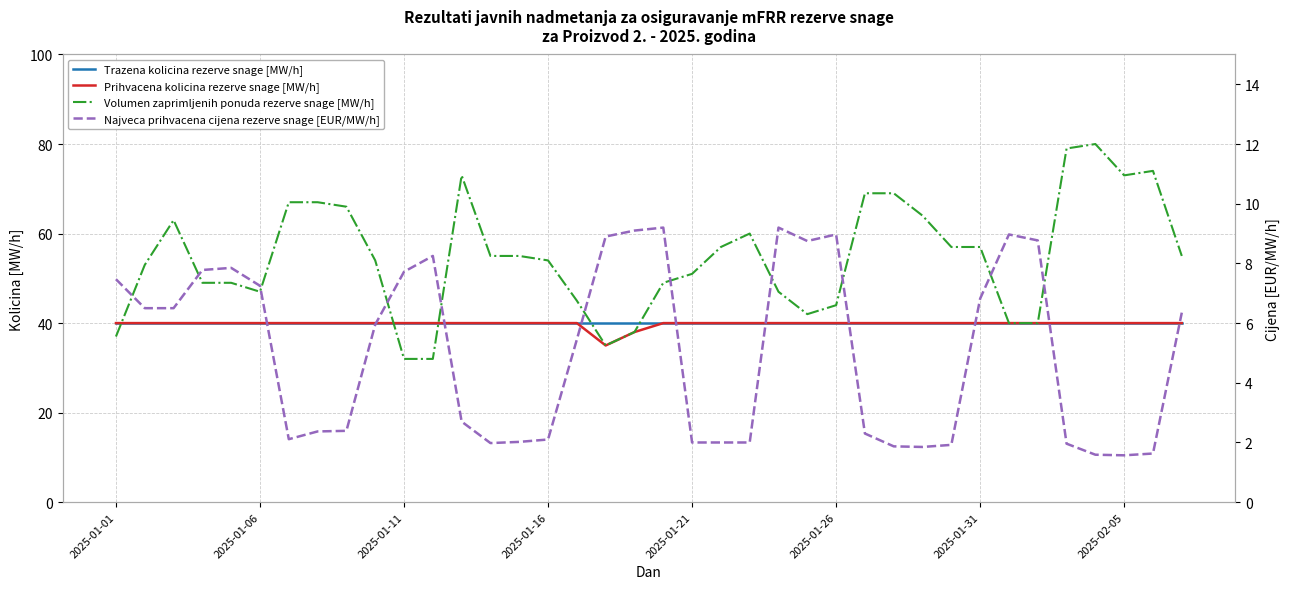

What is the sum of the Najveca prihvacena cijena rezerve snage [EUR/MW/h] values at 32 and 28?

10.6